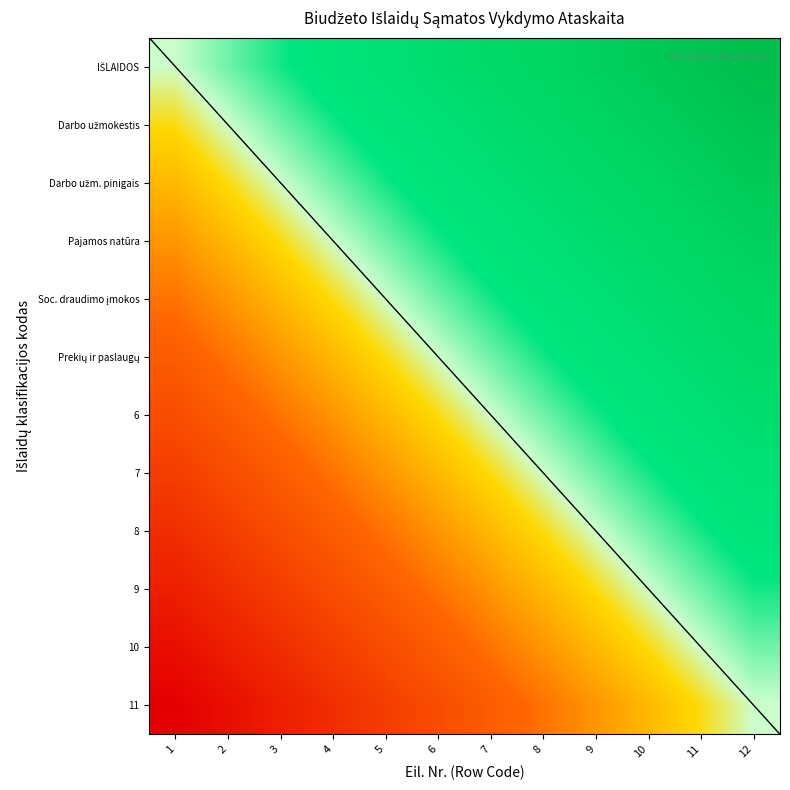

Rank the categories by IŠLAIDOS value from lowest to highest.

1, 2, 3, 4, 5, 6, 7, 8, 9, 10, 11, 12